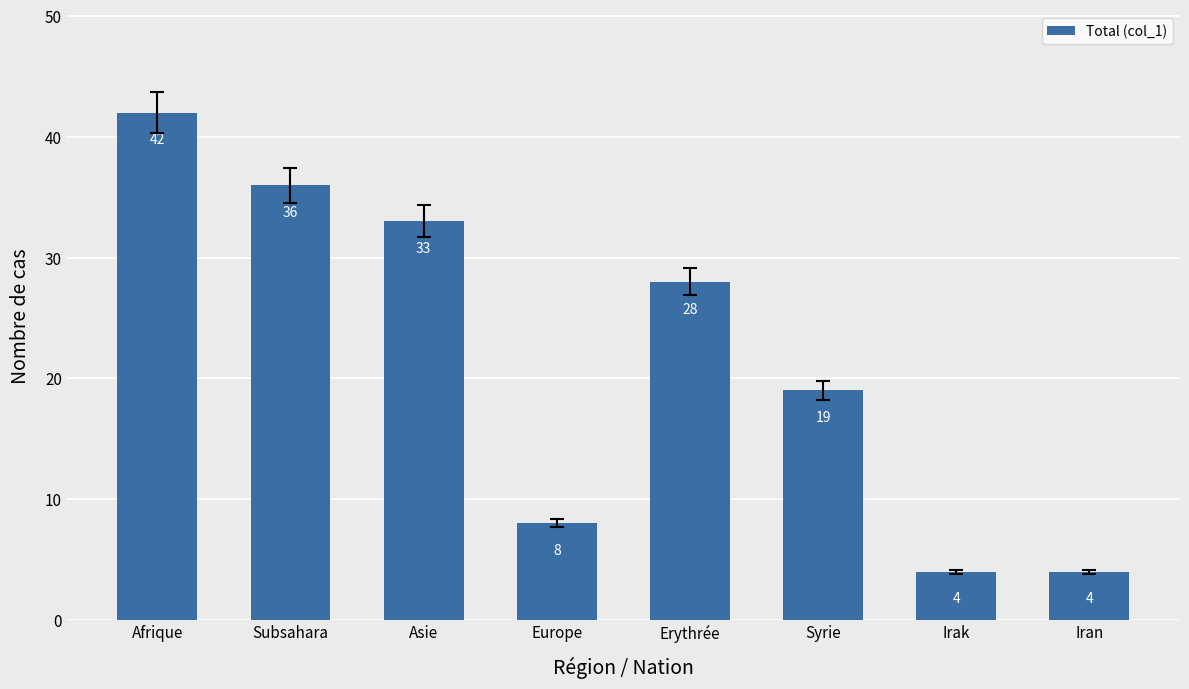

What is the sum of the values at Afrique and Syrie?

61